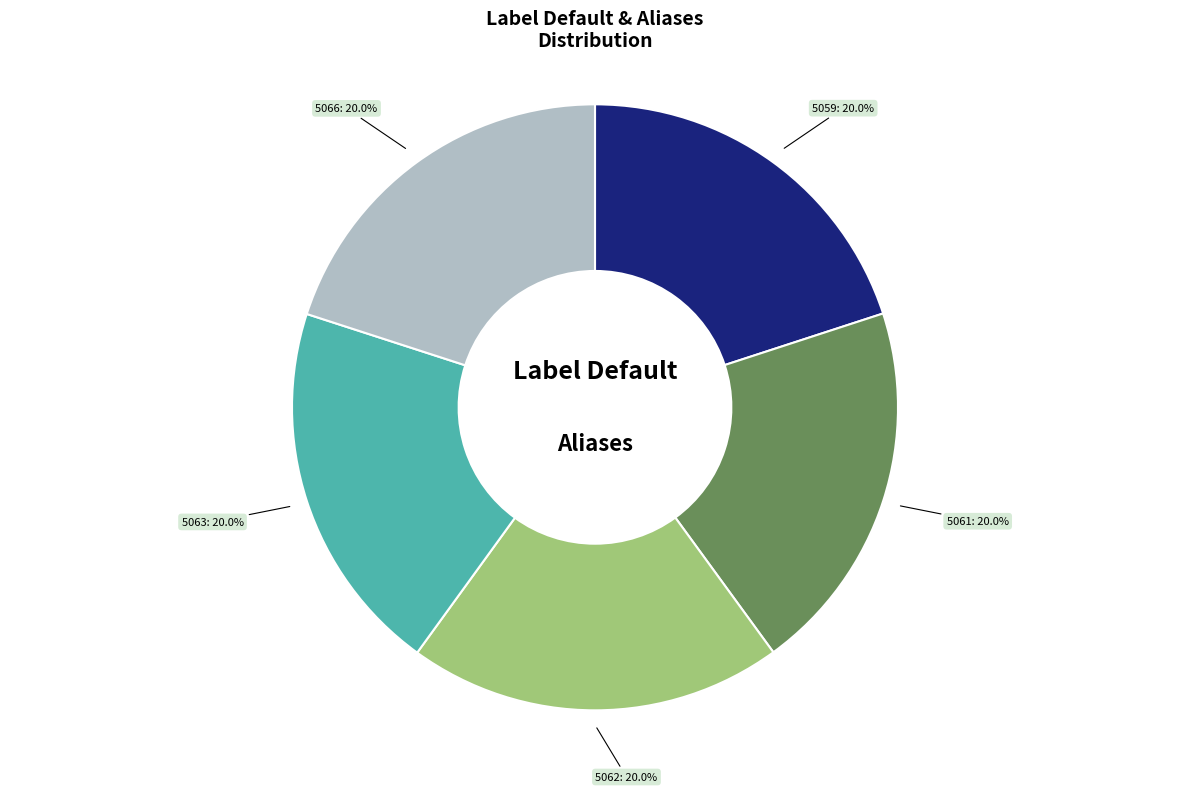

Count the number of slices in the pie.

5